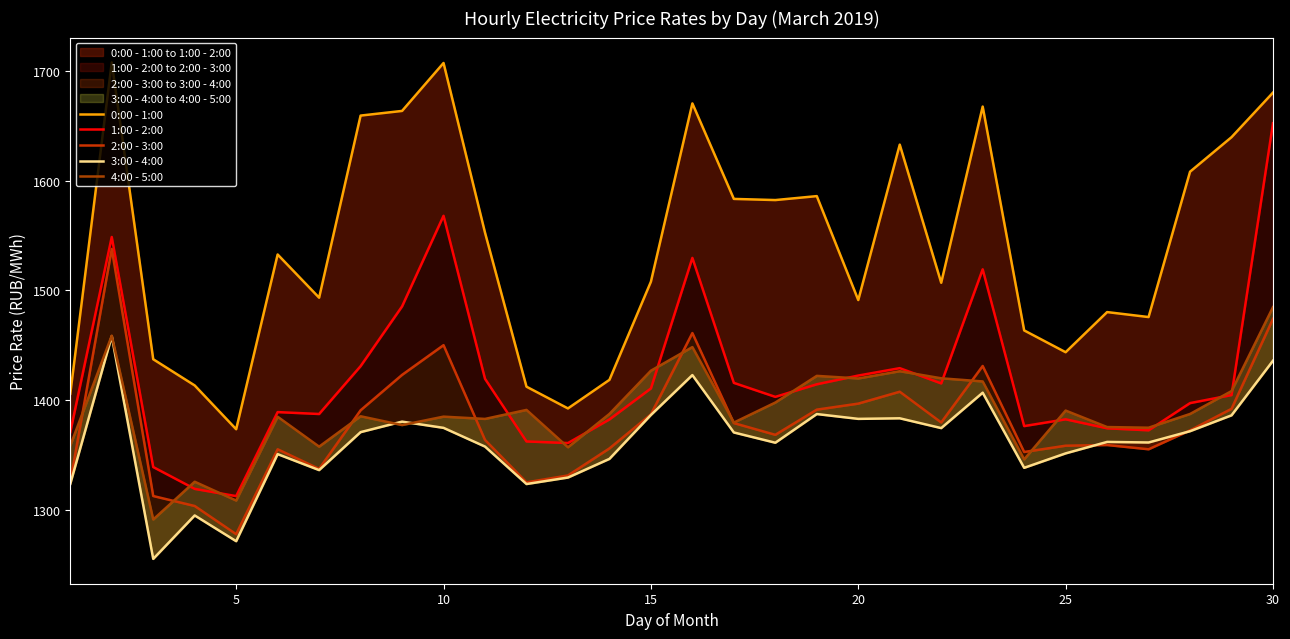

Reading left to right, list all the values displayed in this chart.

0:00 - 1:00: 1406.0	1707.5	1437.4	1413.6	1373.7	1532.7	1493.4	1659.1	1663.3	1707.0	1552.6	1412.5	1392.7	1418.7	1508.0	1670.2	1583.3	1582.2	1585.8	1491.3	1632.7	1507.0	1667.3	1463.7	1443.8	1480.3	1475.8	1608.0	1639.5	1680.0
1:00 - 2:00: 1371.1	1548.7	1339.3	1319.5	1312.9	1389.3	1387.6	1431.1	1485.5	1567.9	1419.6	1362.6	1361.2	1382.7	1410.8	1529.6	1415.9	1403.2	1414.6	1422.6	1429.3	1415.4	1519.2	1376.6	1382.8	1374.6	1372.8	1397.5	1404.8	1652.1
2:00 - 3:00: 1325.8	1537.8	1313.0	1303.9	1278.2	1355.5	1337.6	1391.0	1423.2	1450.2	1364.0	1325.4	1331.7	1356.3	1387.3	1461.2	1379.3	1368.7	1391.6	1397.0	1407.9	1379.9	1431.3	1353.0	1358.8	1359.4	1355.5	1372.7	1392.3	1474.2
3:00 - 4:00: 1324.0	1458.4	1255.8	1295.3	1271.9	1351.1	1336.5	1371.1	1380.7	1375.0	1357.9	1323.9	1329.8	1346.8	1386.7	1423.0	1370.8	1361.5	1387.5	1383.2	1383.7	1374.8	1407.0	1338.6	1351.8	1362.2	1361.7	1372.0	1386.4	1436.1
4:00 - 5:00: 1358.7	1458.9	1291.6	1326.0	1308.9	1385.1	1357.9	1385.5	1377.5	1385.2	1383.1	1391.3	1357.3	1387.7	1427.0	1448.5	1379.8	1398.0	1422.3	1419.9	1426.5	1420.1	1417.2	1346.3	1390.7	1375.7	1375.1	1387.6	1408.5	1484.8